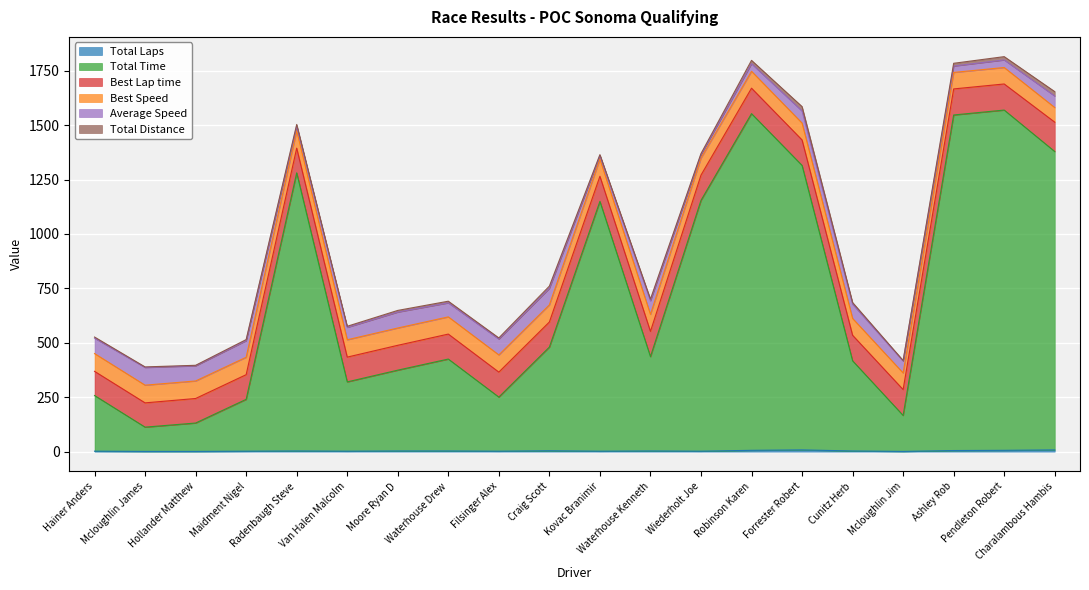

In Total Laps, how many points are lower than both neighbors (excluding endpoints)?

5